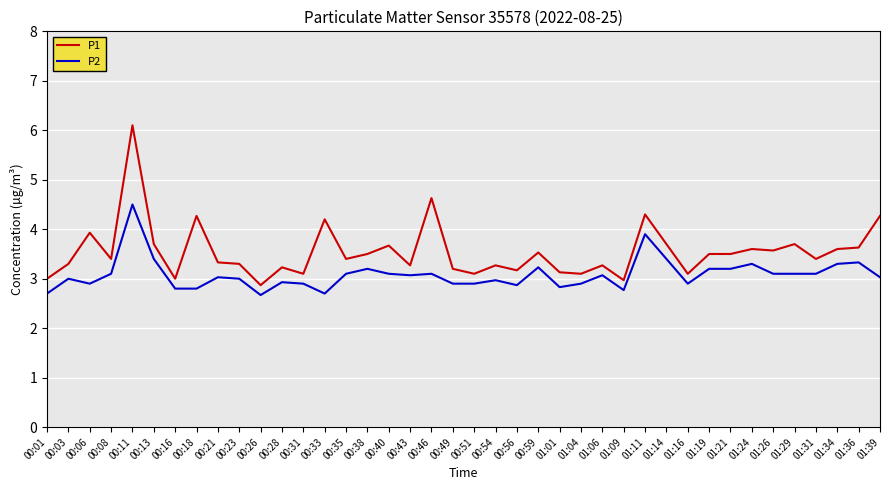

What is the minimum value for P1?

2.9